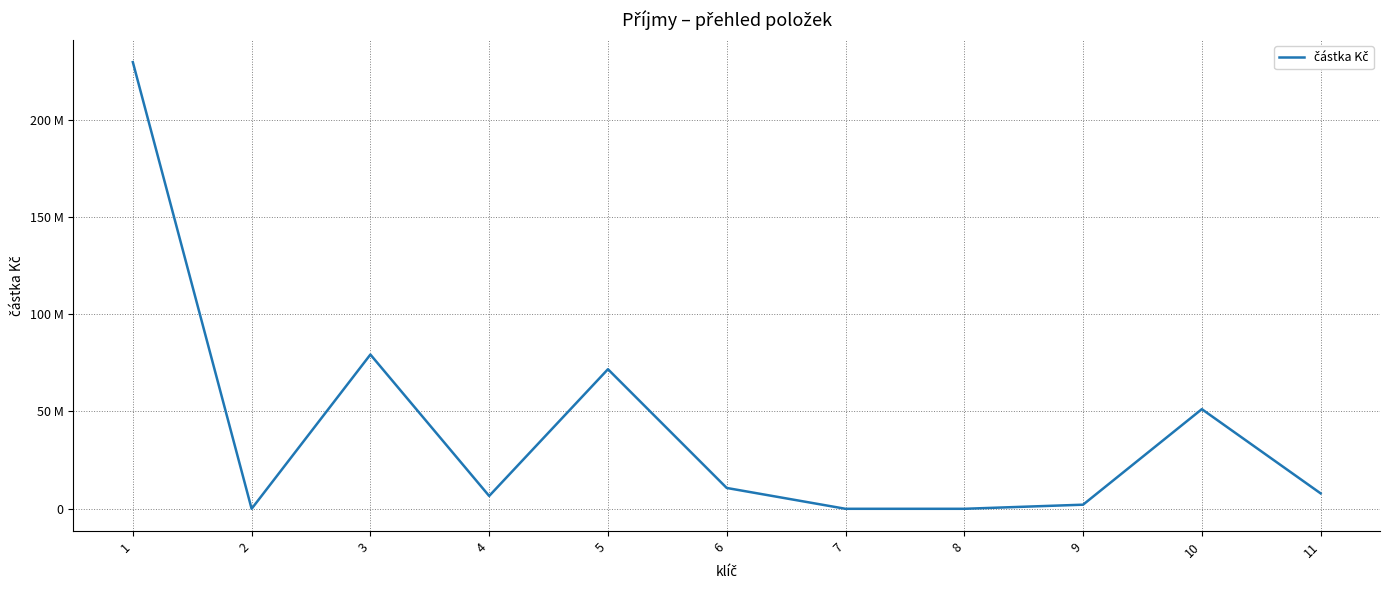

Is it true that the value at 10 is 28777134.6?

False